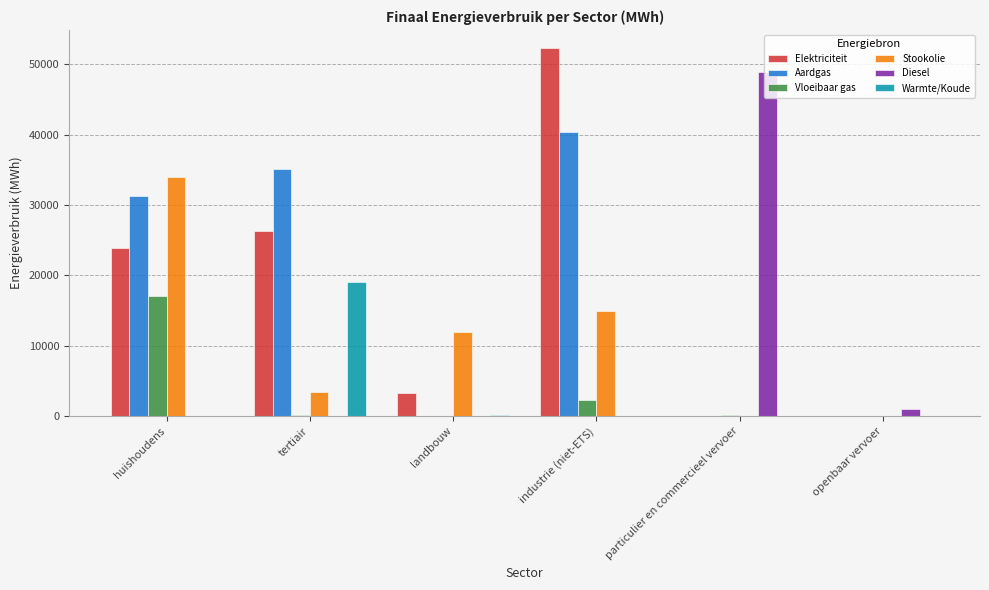

Between landbouw and openbaar vervoer, which series saw the biggest shift?

Stookolie